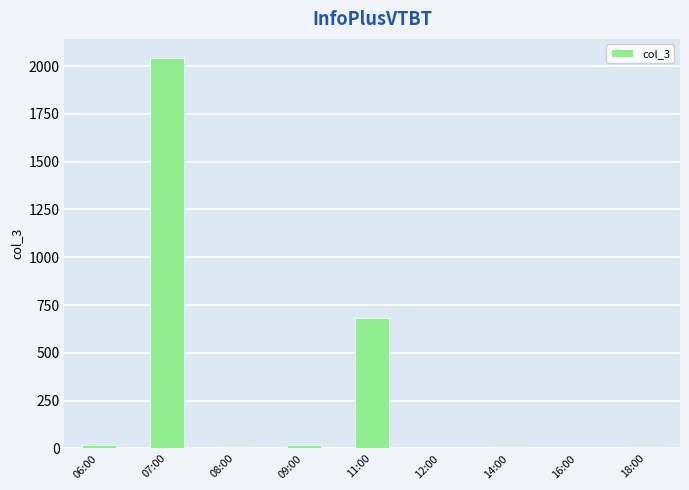

Is it true that the value at 07:00 is 2040?

True